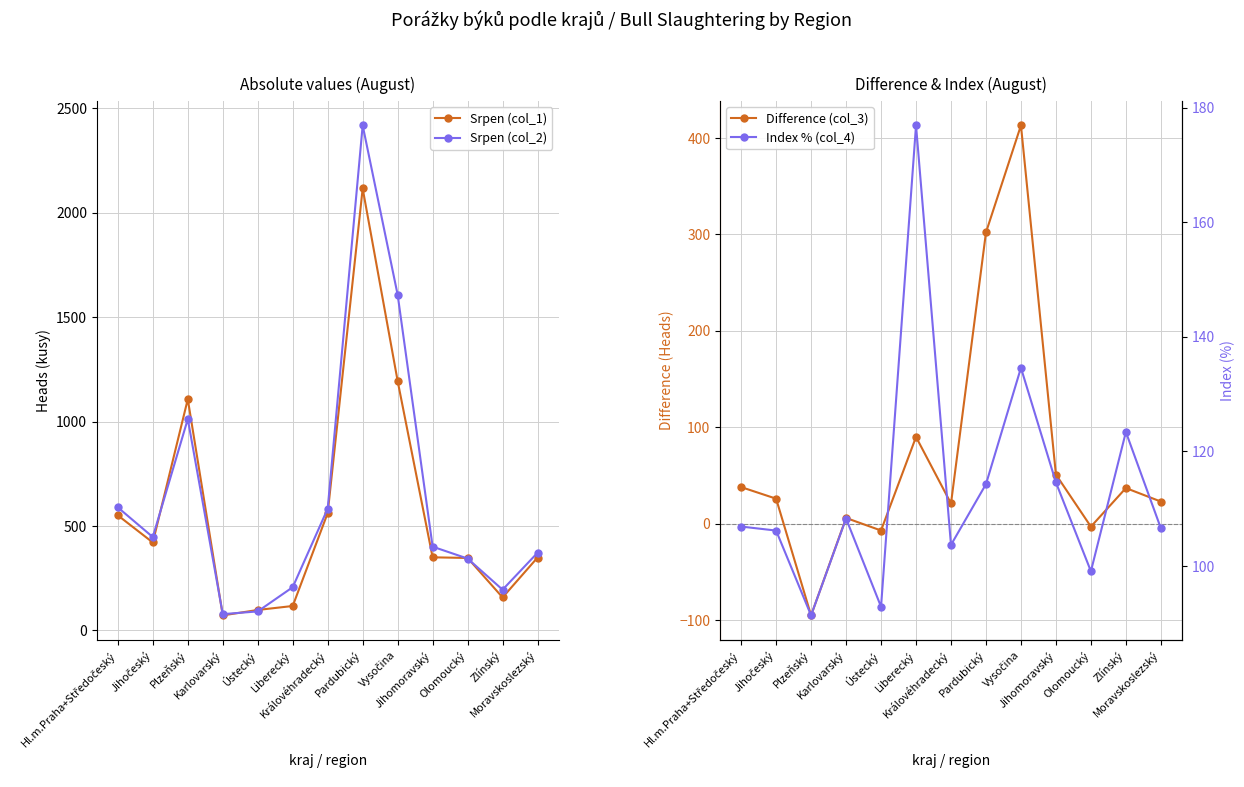

At which category is the sum across all series the highest?

Pardubický